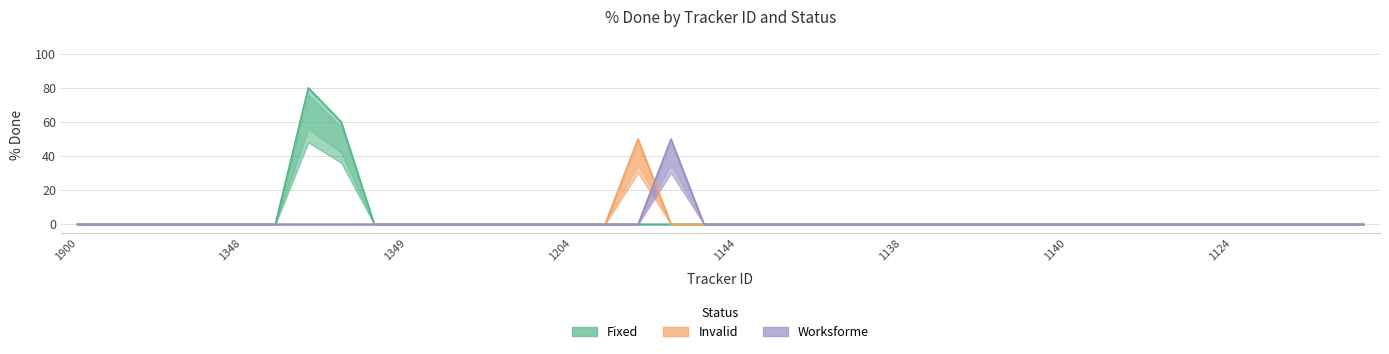

At which category is the sum across all series the highest?

1188